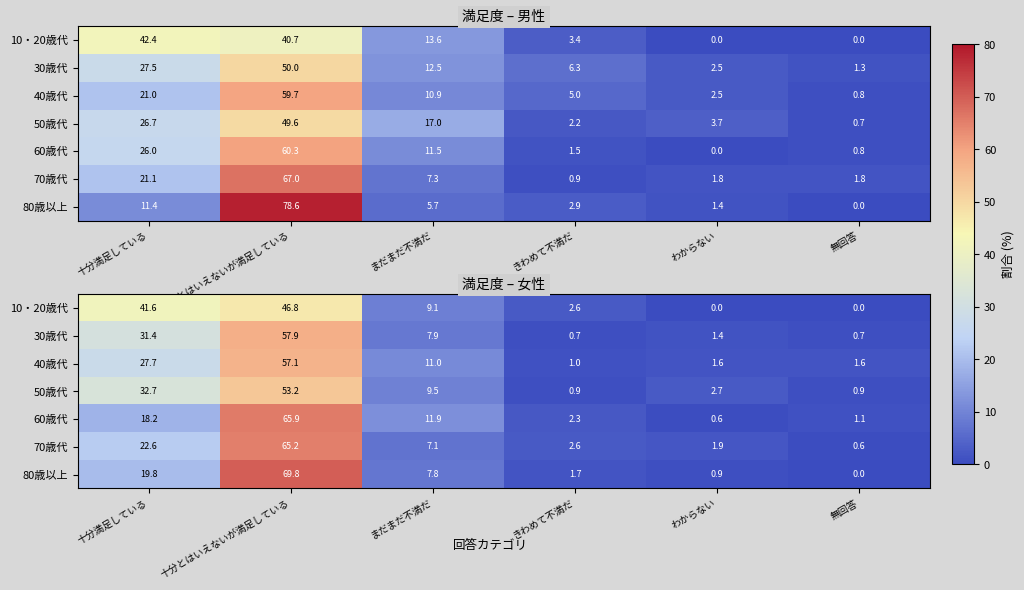

Is it true that 60歳代 equals 0.6 at わからない?

True